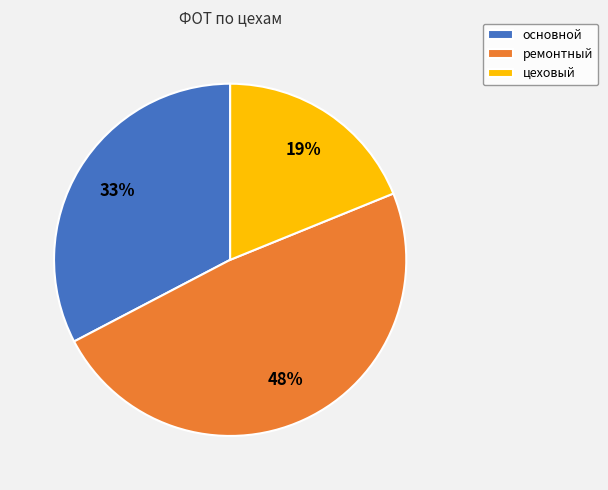

Is there a majority slice in this chart?

No